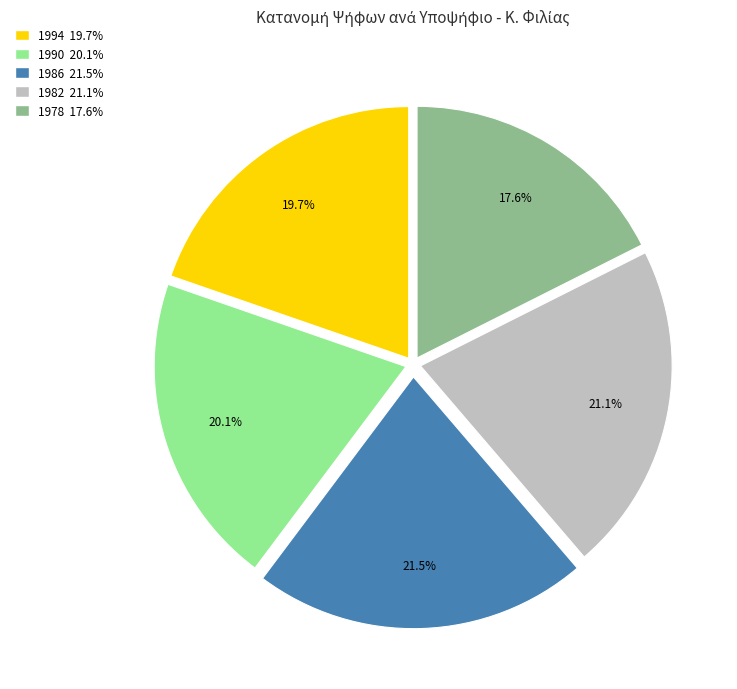

Is there a majority slice in this chart?

No